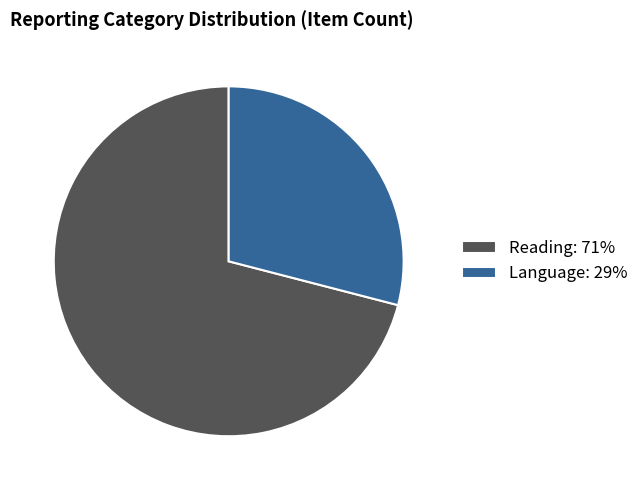

Is Language the majority of the pie?

No